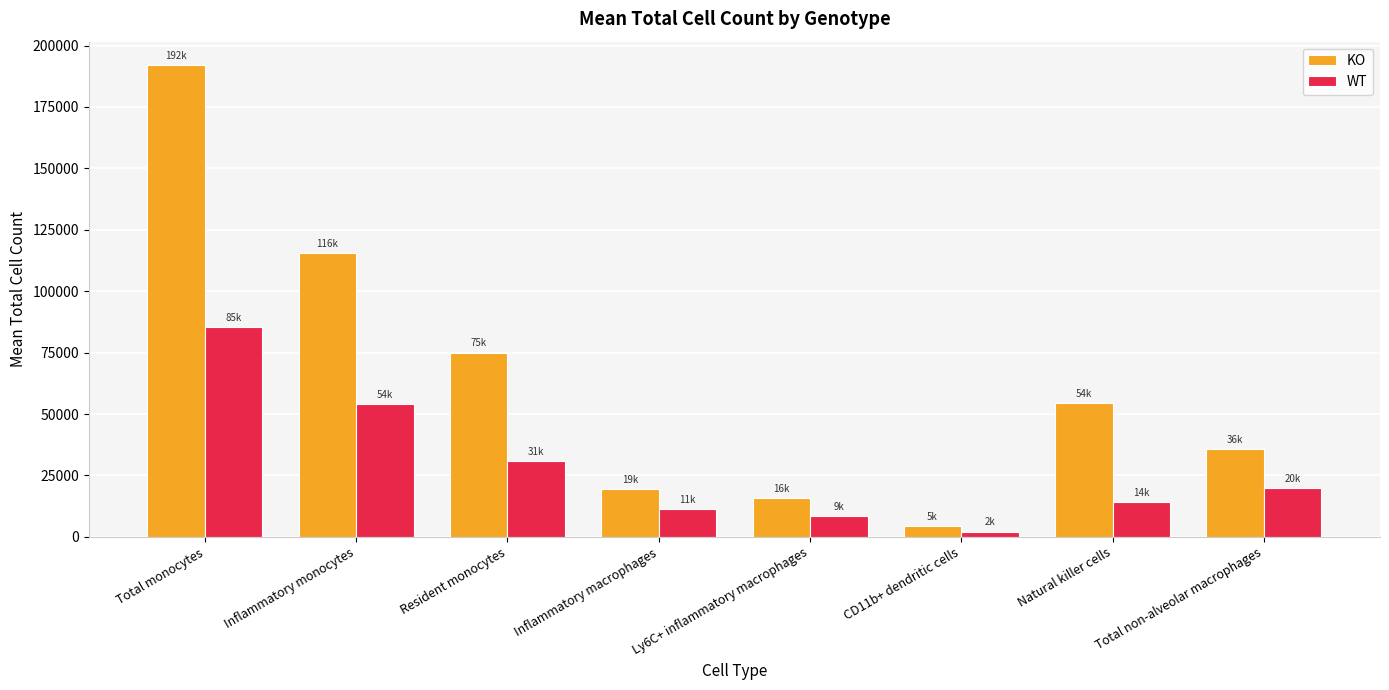

At how many categories does at least one series exceed 28263?

5